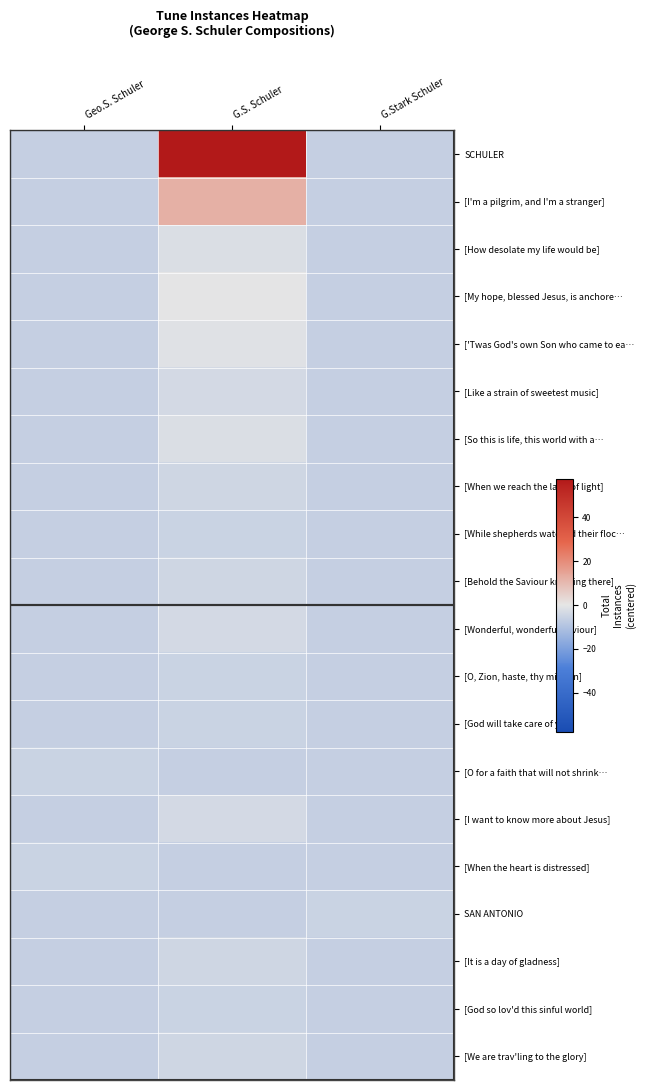

How many data points does each series have?

3